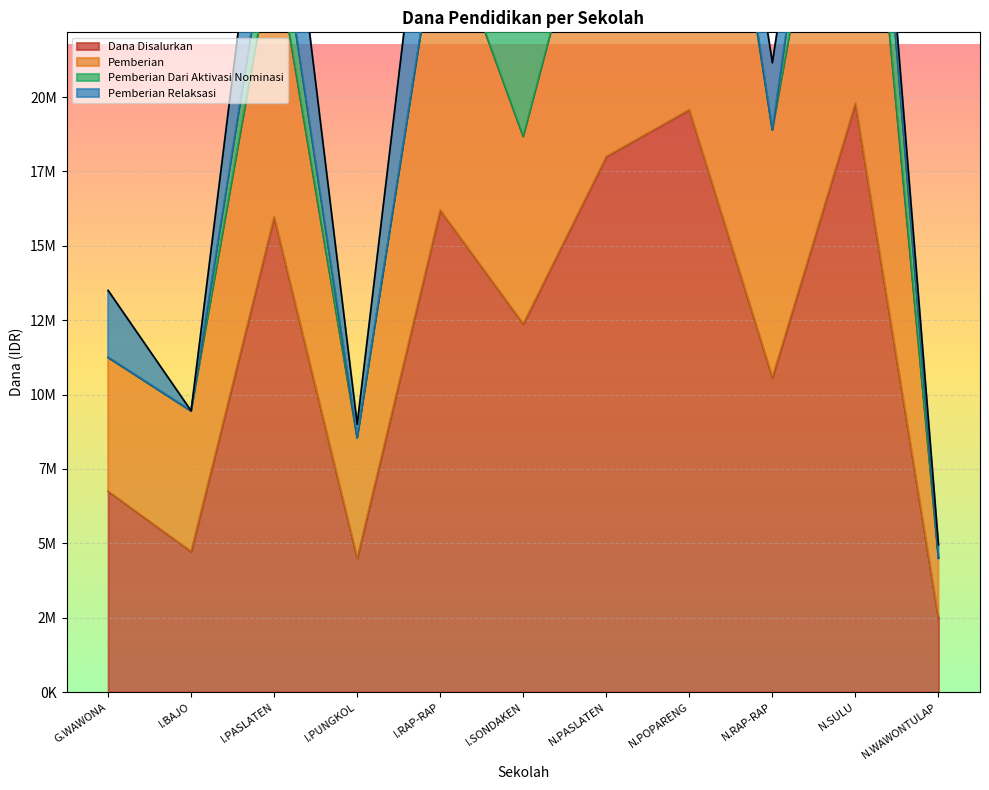

What position from the right is SD NEGERI WAWONTULAP?

1